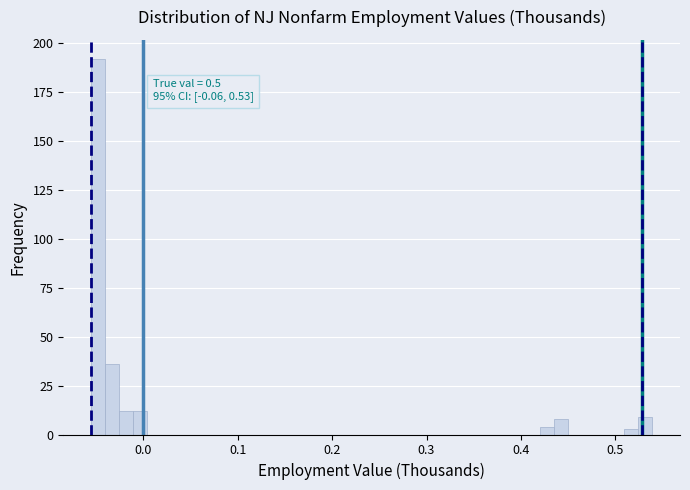

Around what value on the x-axis is the tallest bar? Give the approximate position of its centre, as read against the axis.

-0.05